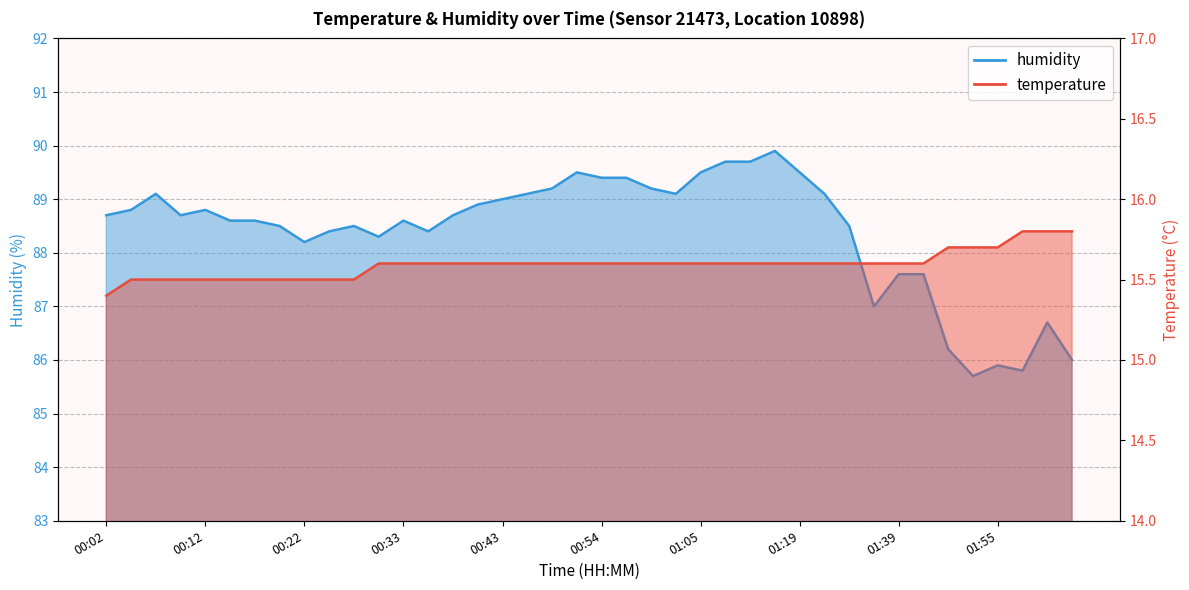

At which label is temperature closest to 15?

00:02